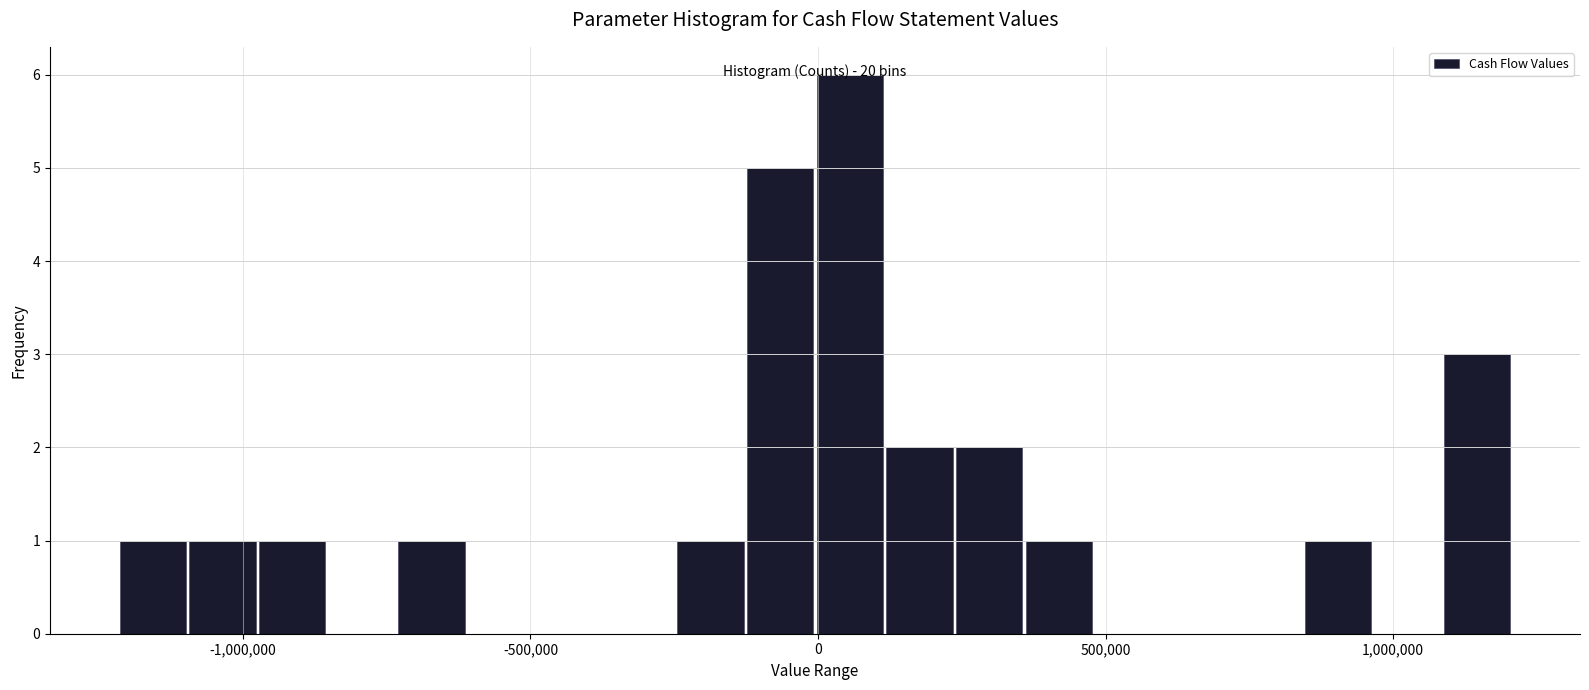

Around what value on the x-axis is the tallest bar? Give the approximate position of its centre, as read against the axis.

50000